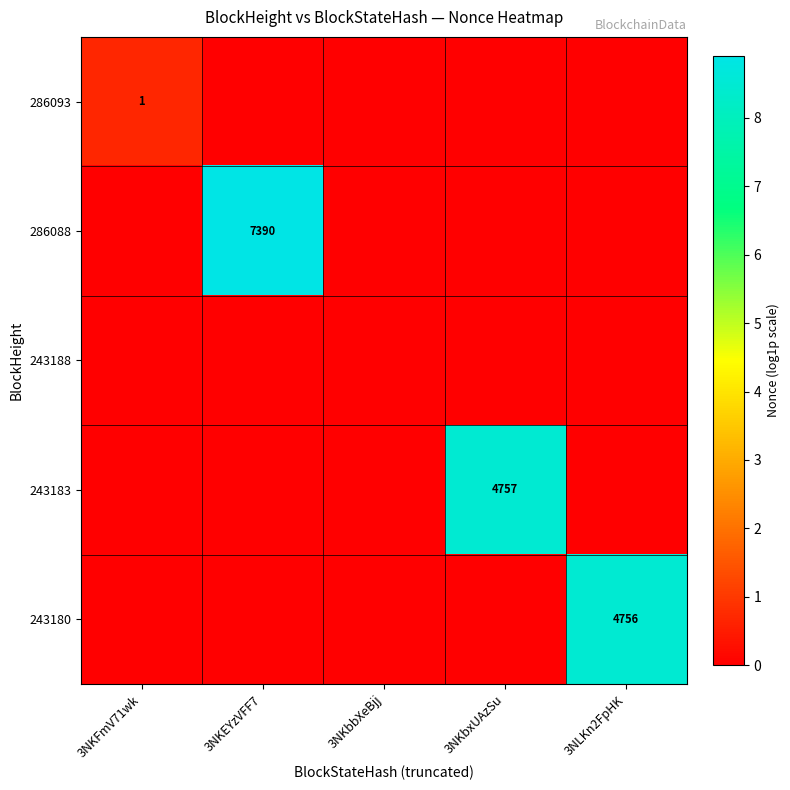

Which series has the largest total across all categories?

286088